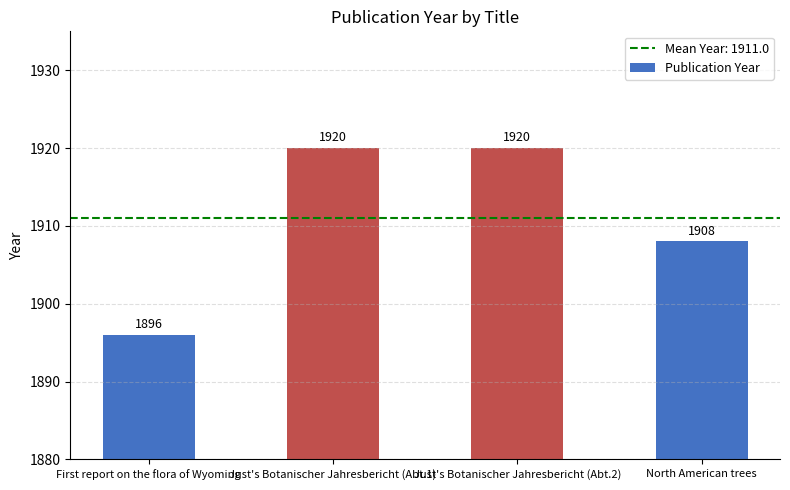

Reading left to right, transcribe all the data shown in this chart.

First report on the flora of Wyoming=1896	Just's Botanischer Jahresbericht (Abt.1)=1920	Just's Botanischer Jahresbericht (Abt.2)=1920	North American trees=1908